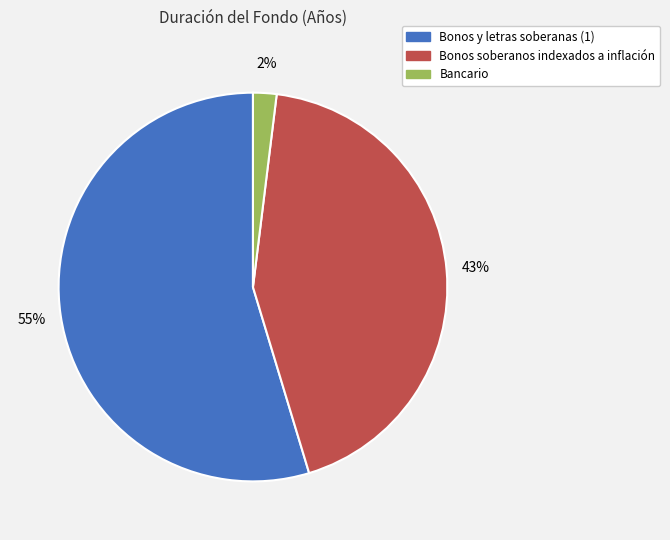

What is the largest slice in the pie chart?

Bonos y letras soberanas (1)